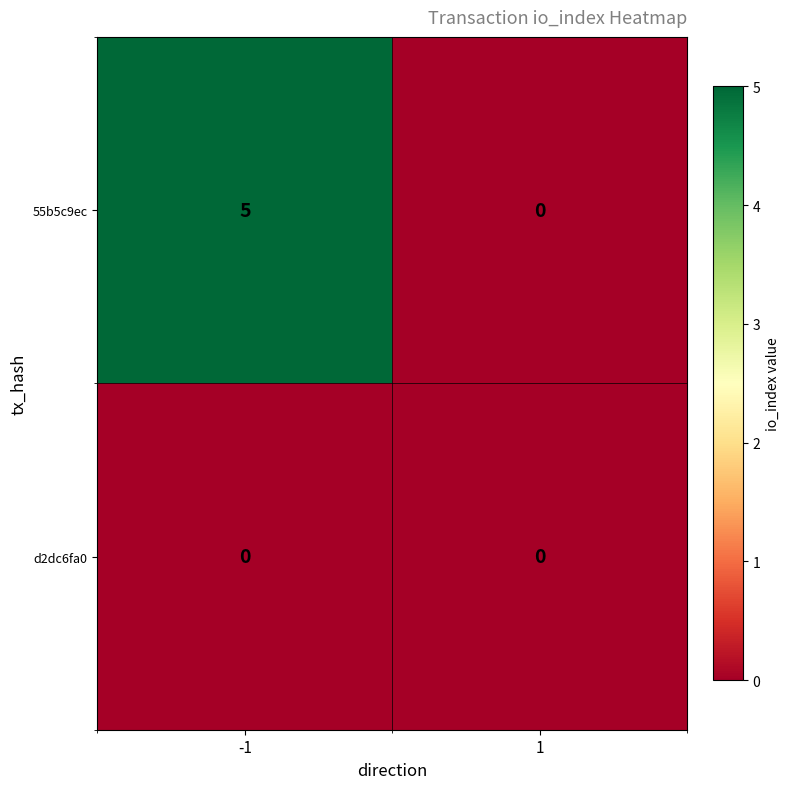

Reading left to right, what are all the values shown in this chart?

55b5c9ec: 5	0
d2dc6fa0: 0	0